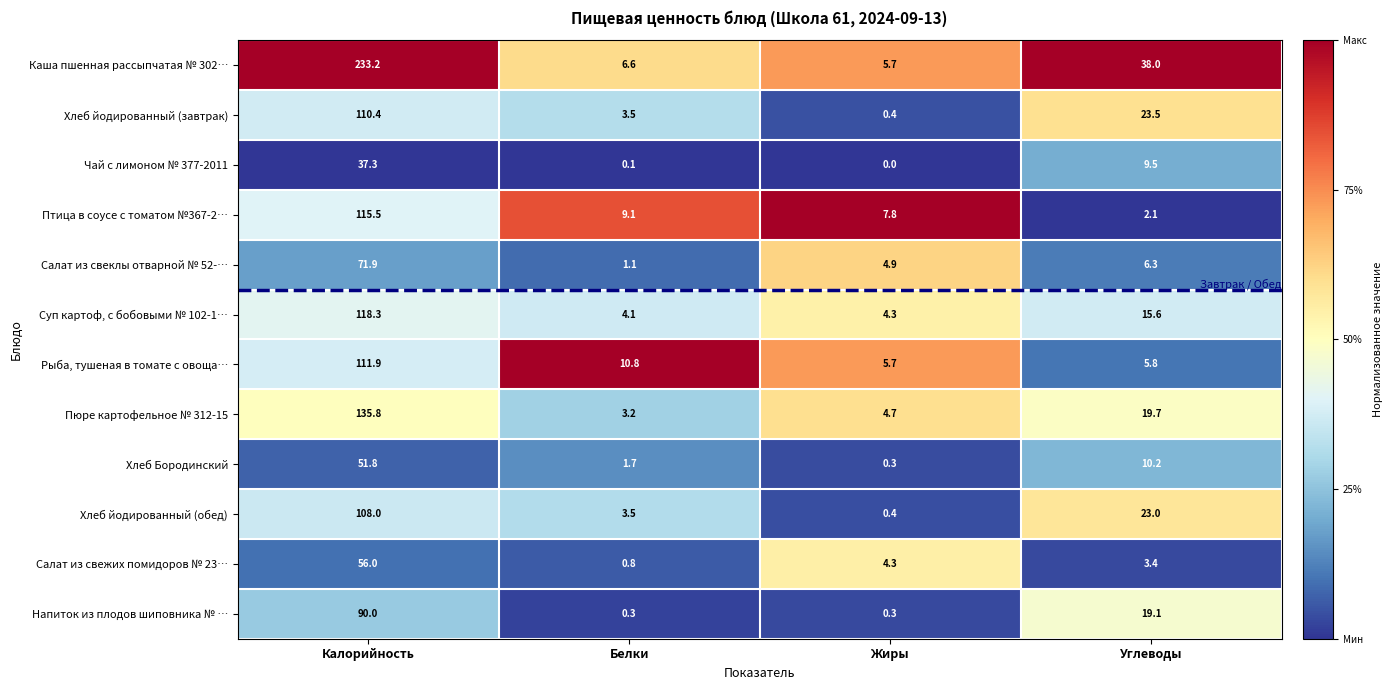

Where is Хлеб йодированный (завтрак) nearest to the value 55?

Углеводы